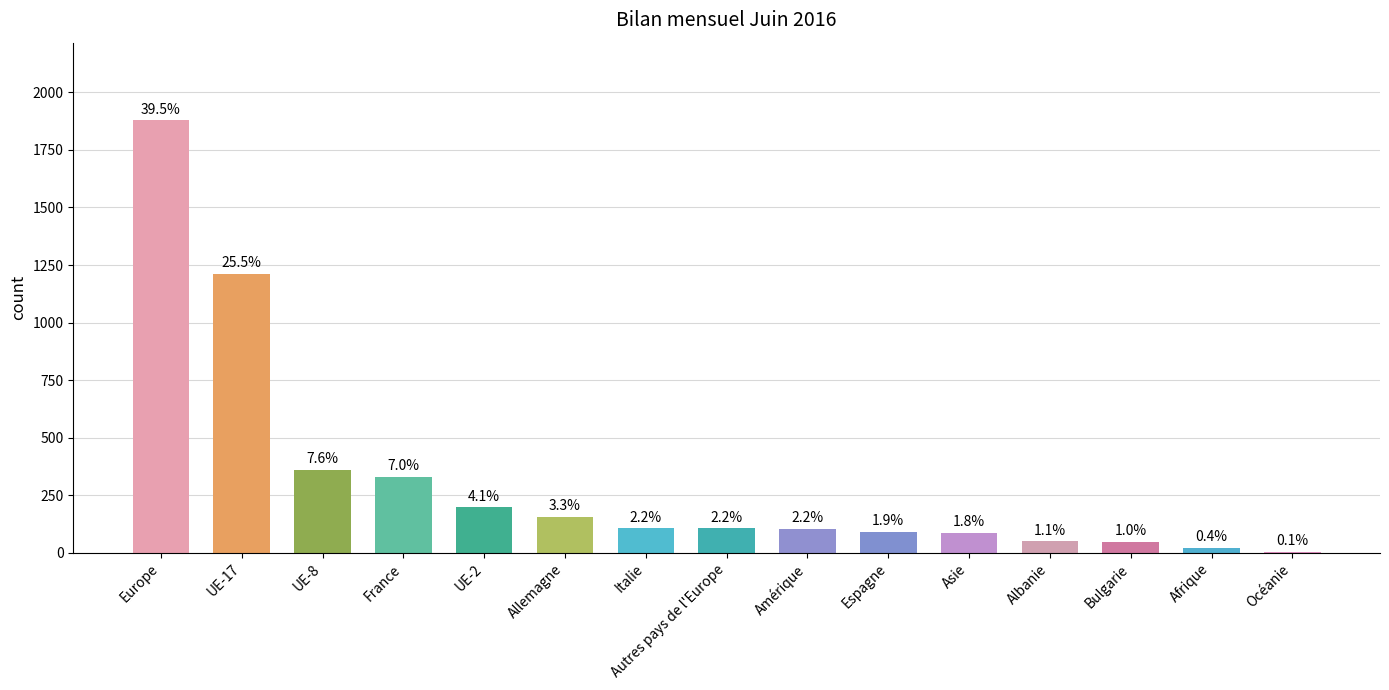

What is the ratio of the value at Europe to the value at Afrique?

89.4